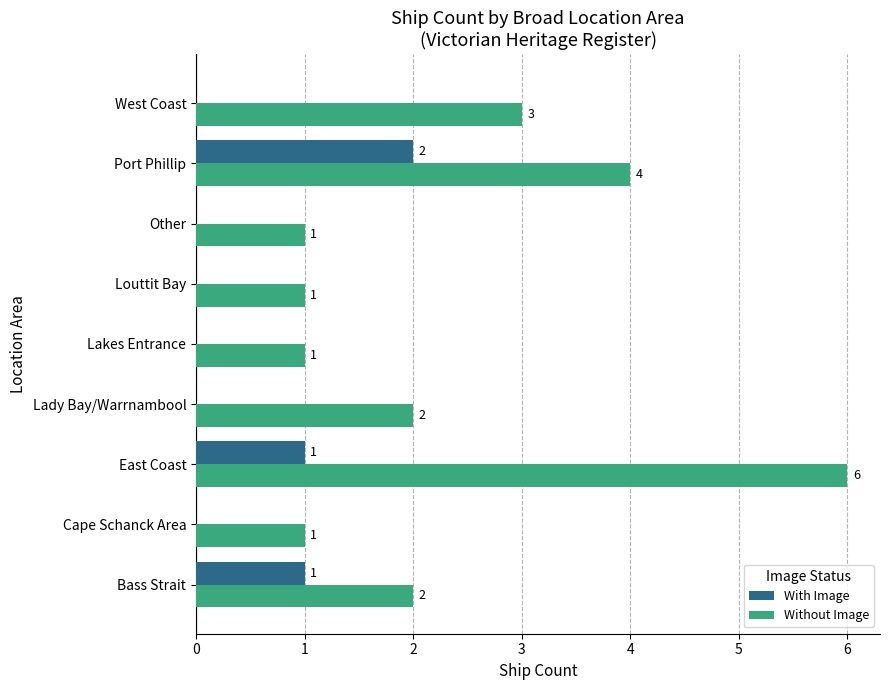

What is the sum of the With Image values at East Coast and Port Phillip?

3